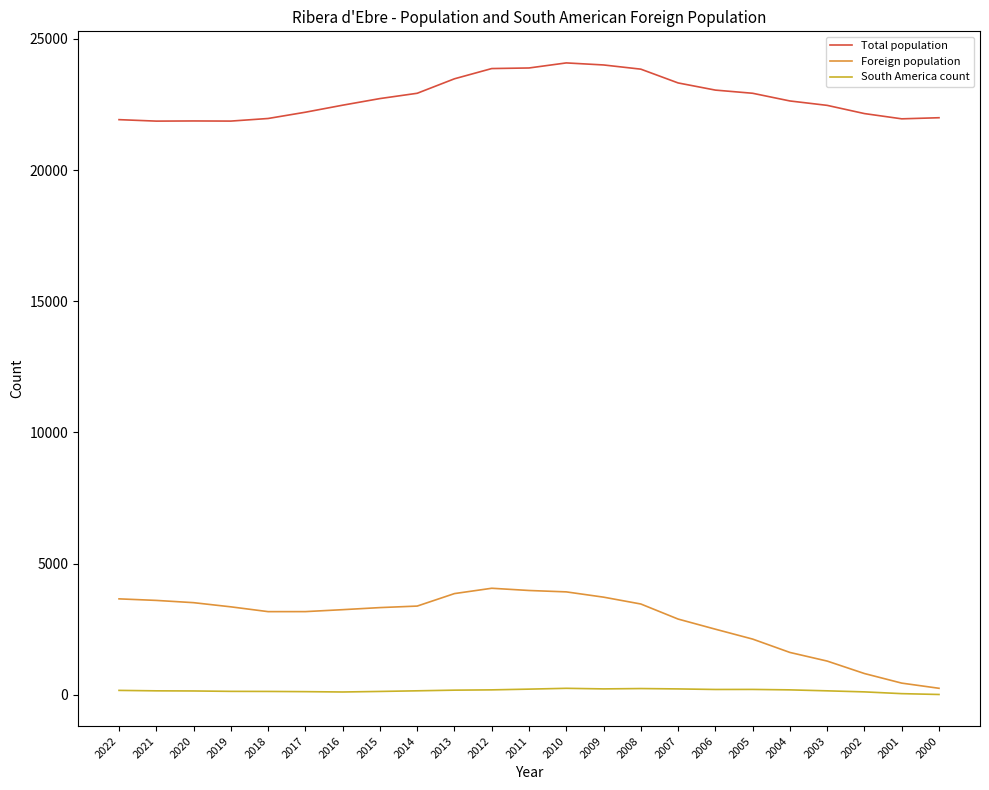

The value of Total population at 2020 is 21870. True or false?

True